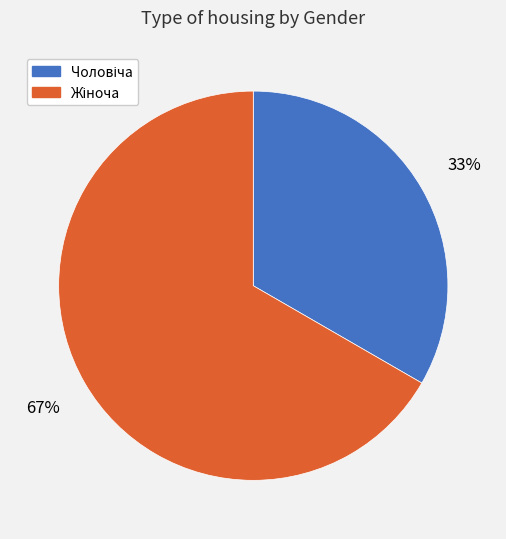

Does any single category account for the majority?

Yes